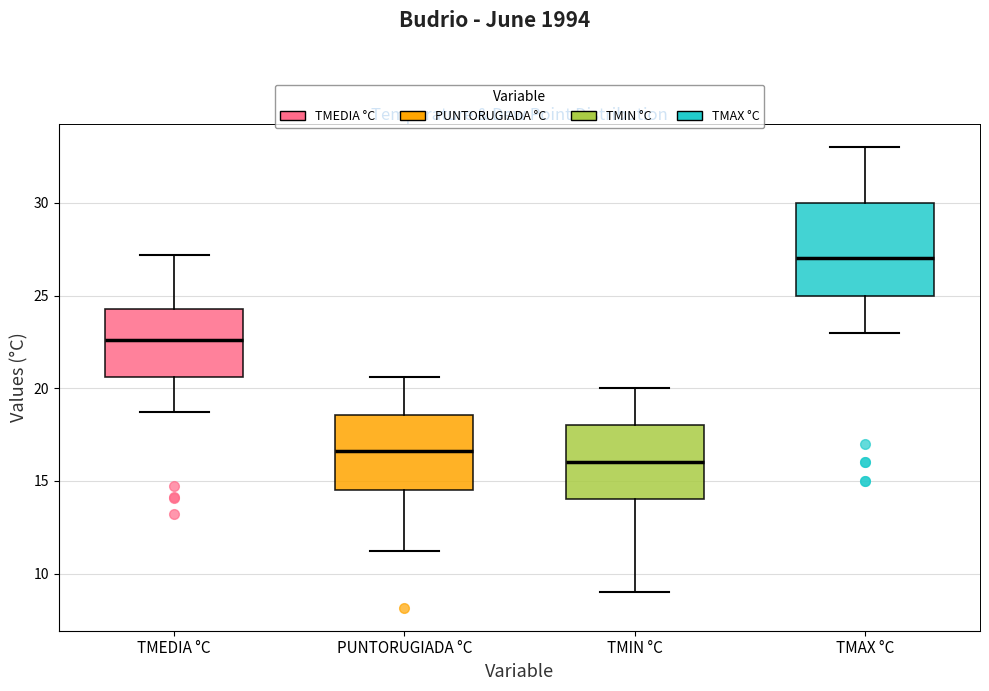

Reading left to right, transcribe this box plot: for each box, give where its median line is, the range the box spans, and where its two whiskers end, as read against the y-axis. The values are not printed on the chart, so give them approximately, as read against the axis.

TMEDIA °C: median 22.5, box 20.5 to 24.5, whiskers 18.5 to 27.0
PUNTORUGIADA °C: median 16.5, box 14.5 to 18.5, whiskers 11.0 to 20.5
TMIN °C: median 16.0, box 14.0 to 18.0, whiskers 9.0 to 20.0
TMAX °C: median 27.0, box 25.0 to 30.0, whiskers 23.0 to 33.0